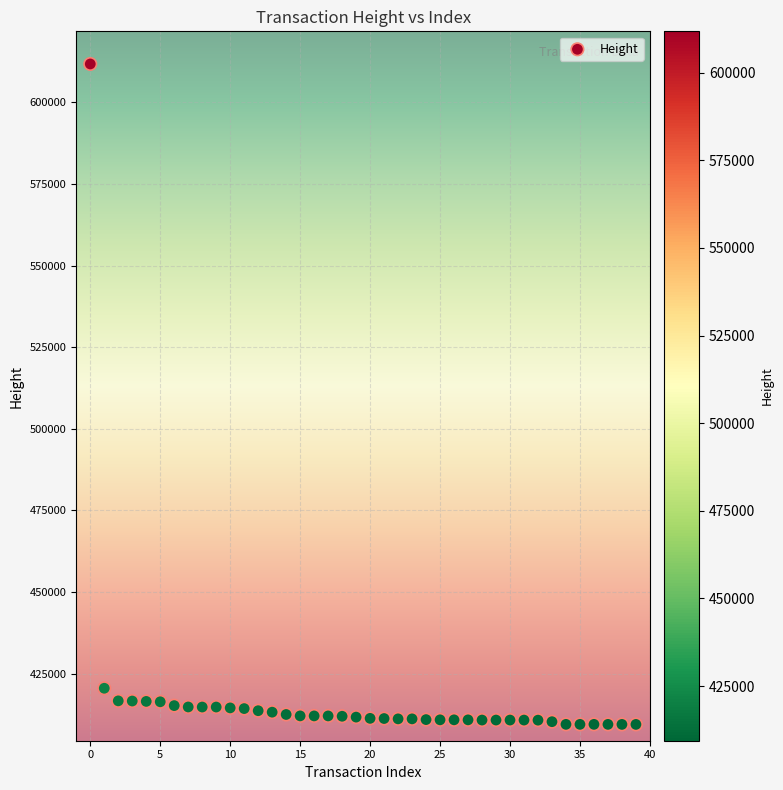

What Y value in the scatter plot is closest to 510597?

420496